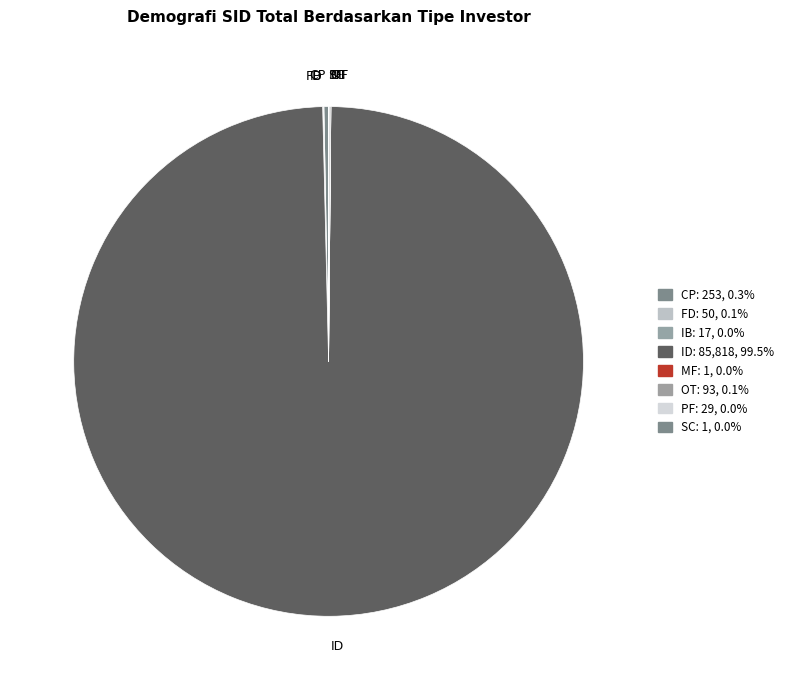

Which slice represents more than half of the pie?

ID